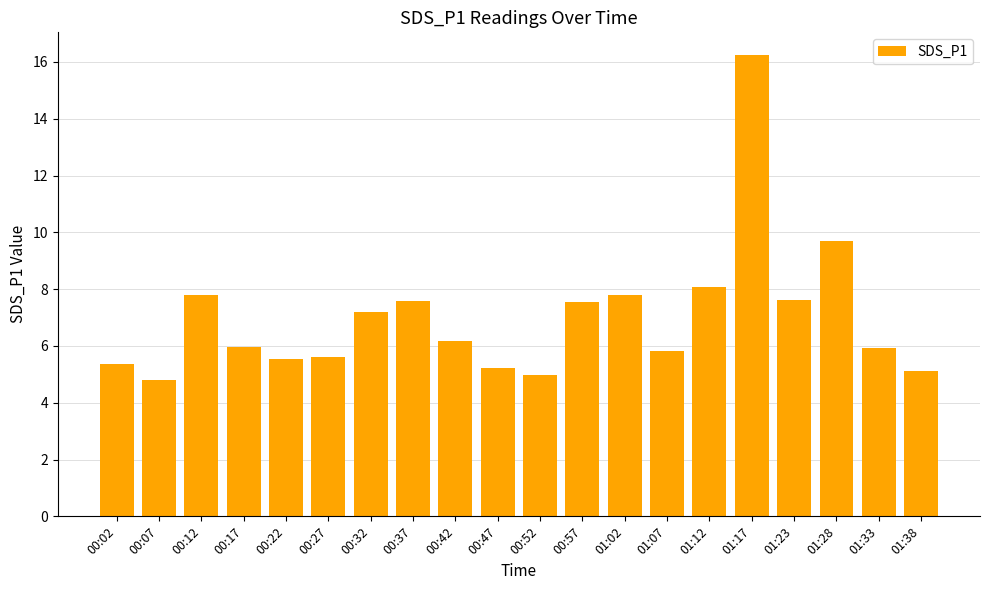

What is the maximum value shown in the chart?

16.2